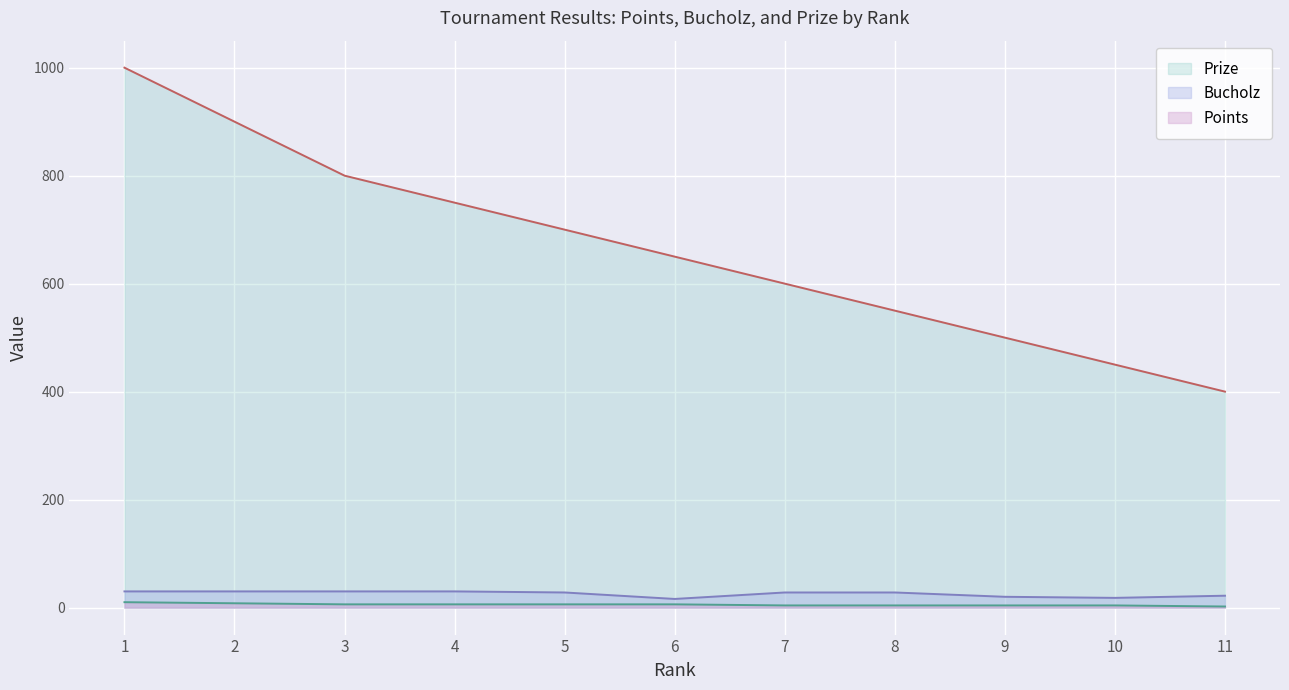

What is the sum of all Prize values?

7300